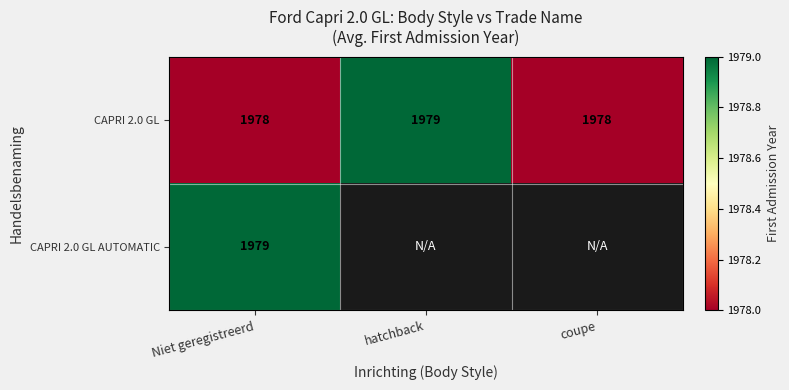

The CAPRI 2.0 GL series shows 2881 at Niet geregistreerd. True or false?

False